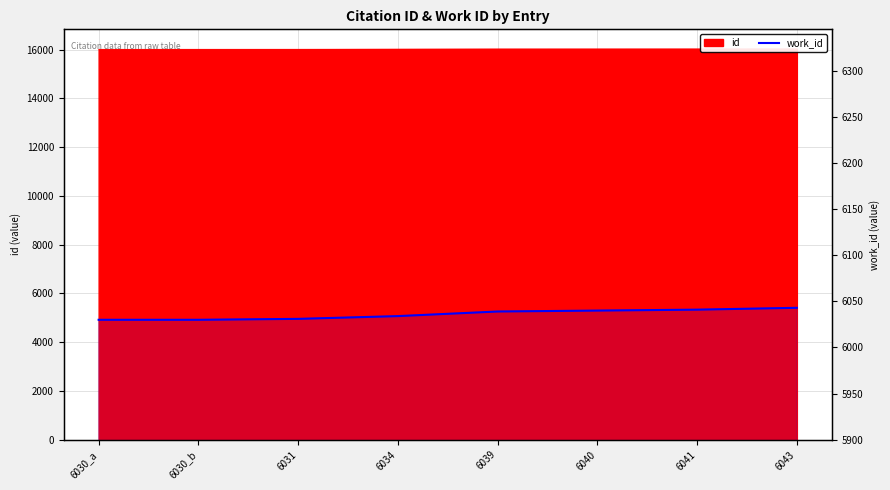

What is the difference between the second highest and second lowest values?

11